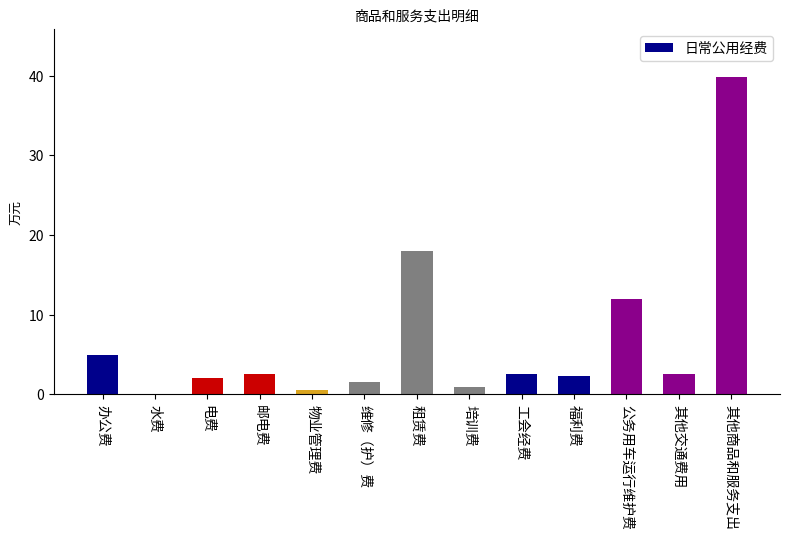

Is it true that the value at 其他商品和服务支出 is 39.9?

True